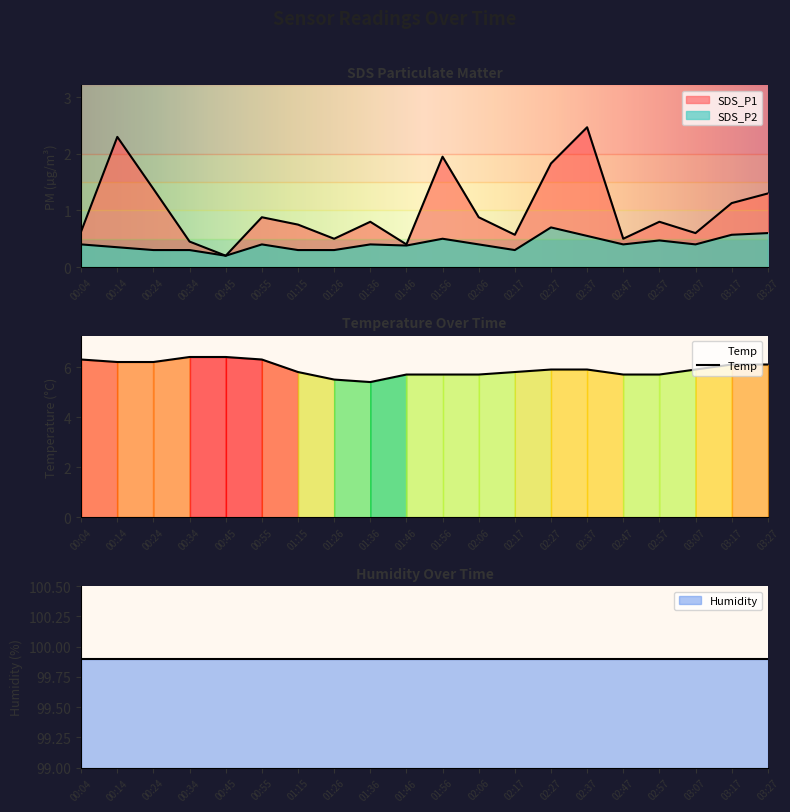

What is the label of the 15th point from the left?

02:37